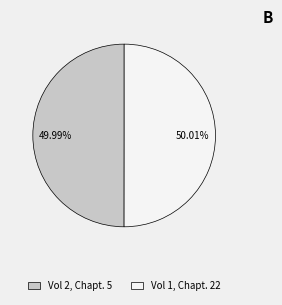

What percentage is NOT represented by Vol 1, Chapt. 22?

50.0%